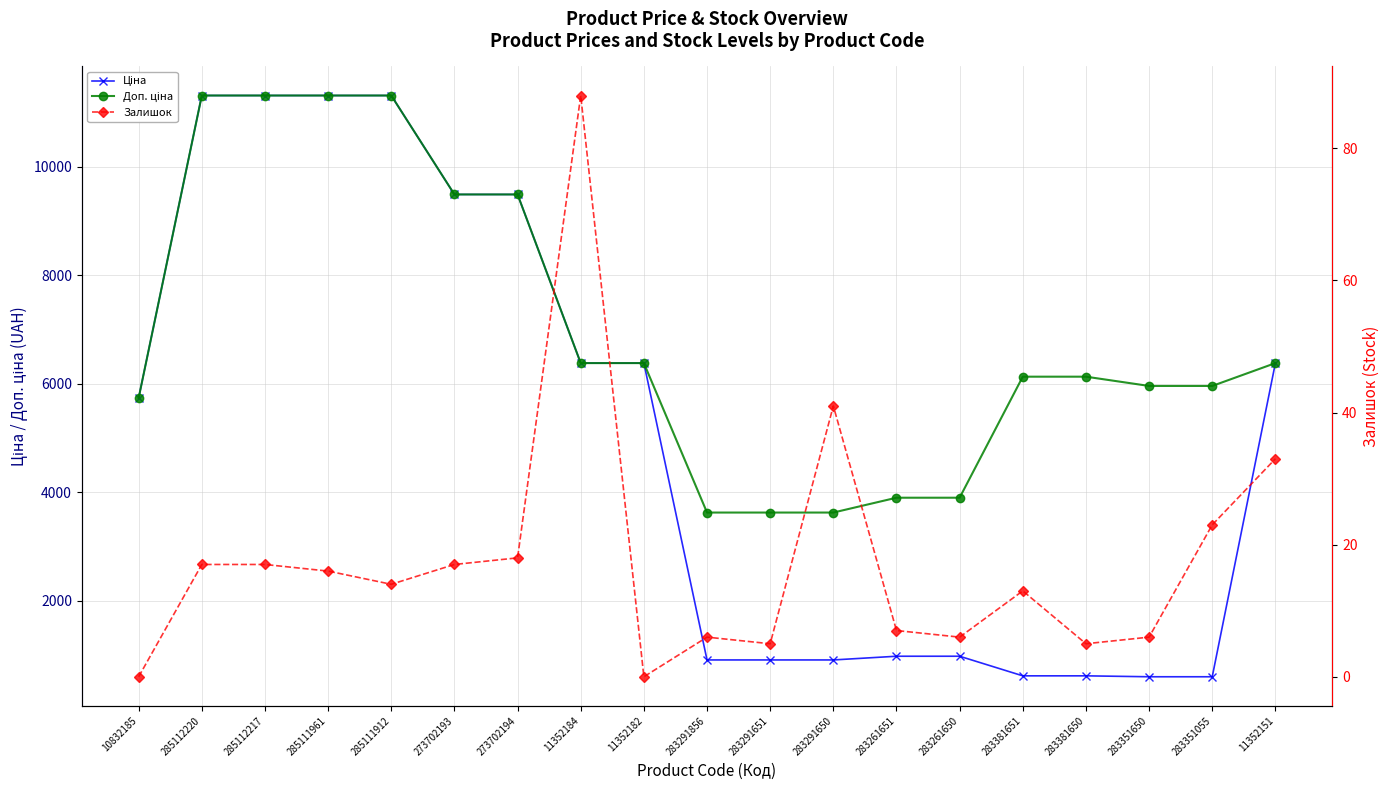

What is the label of the 7th point from the left?

273702194